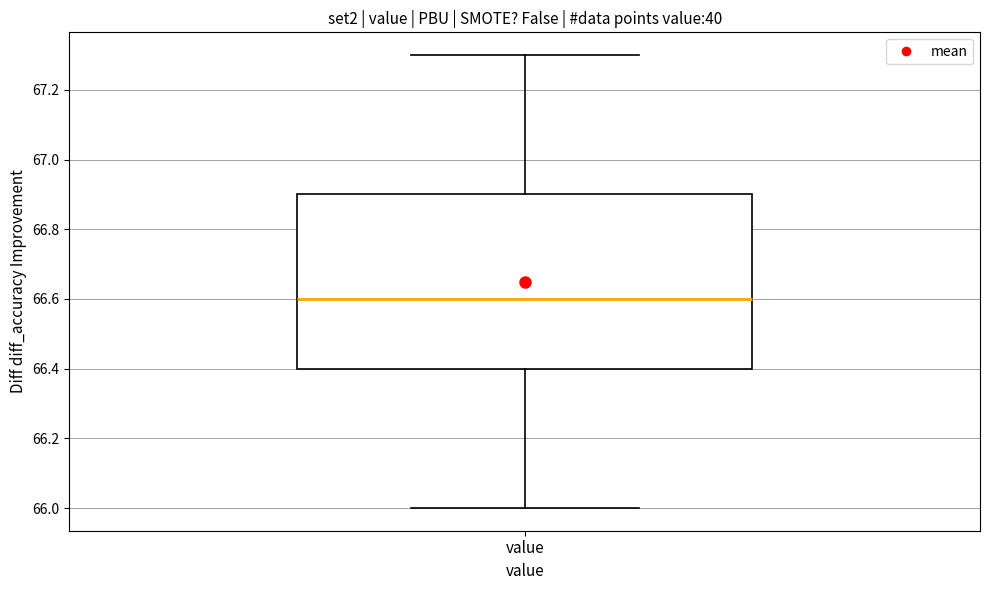

Transcribe this box plot: give where the median line is, the range the box spans, and where the two whiskers end, as read against the y-axis. The values are not printed on the chart, so give them approximately, as read against the axis.

median 66.6, box 66.4 to 66.9, whiskers 66.0 to 67.3